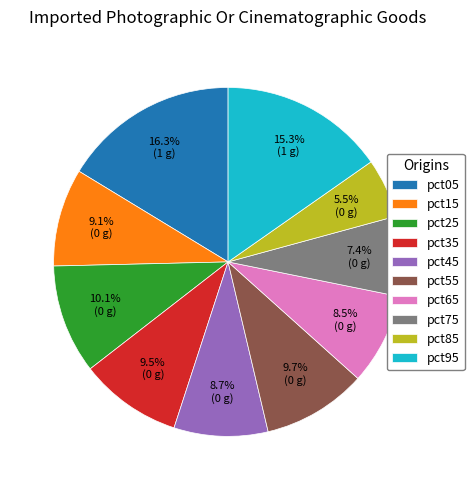

How many segments does this pie chart have?

10